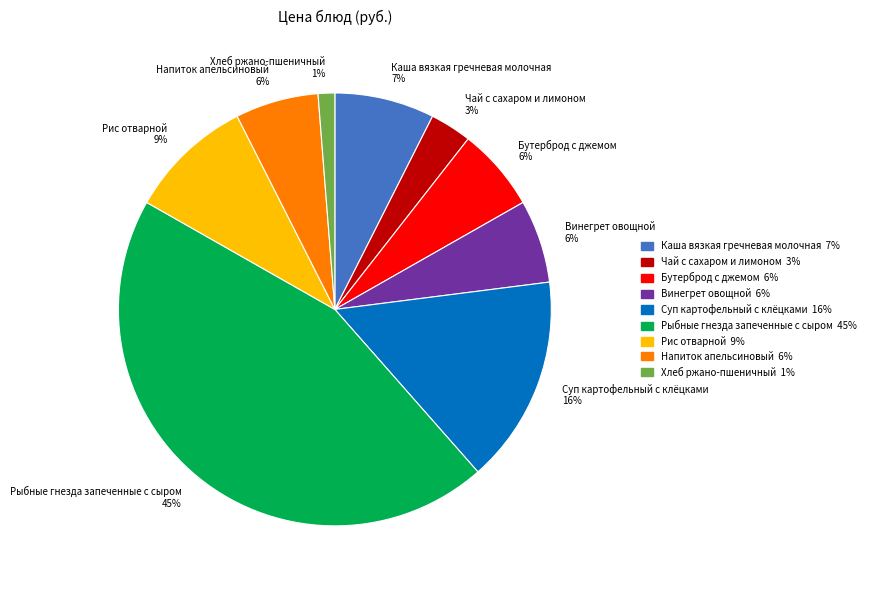

How many slices are in this pie chart?

9